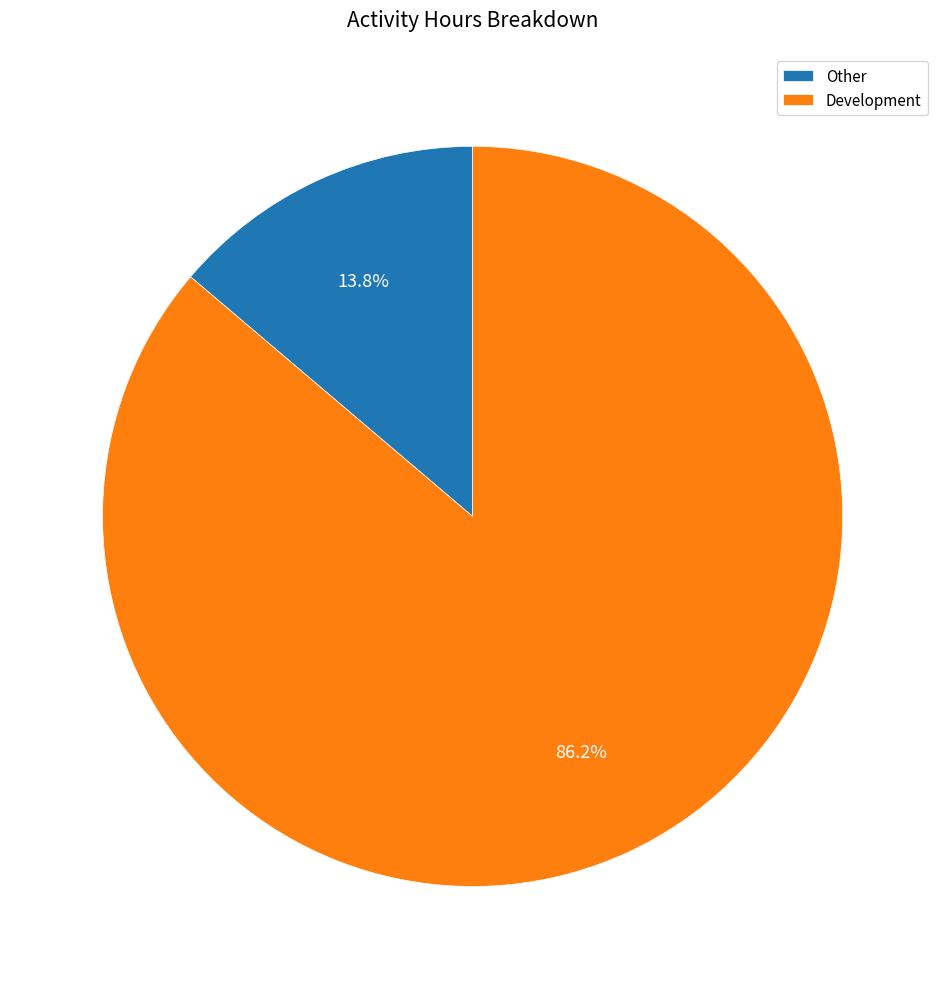

To the nearest percent, what is the difference between the Other and Development slice percentages?

72%